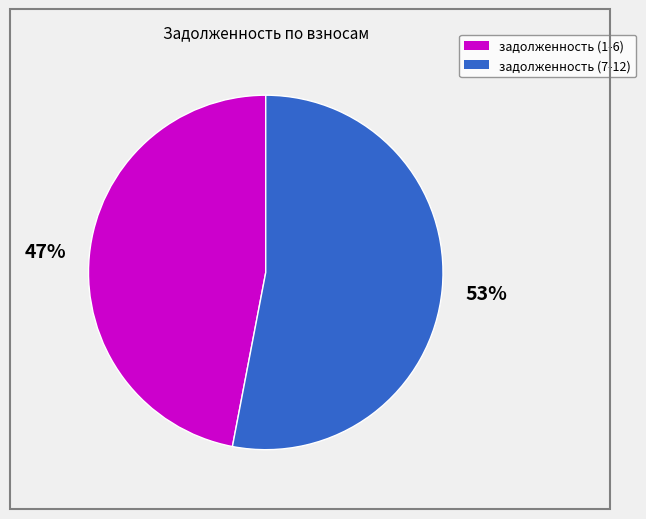

To the nearest percent, what is the average slice percentage?

50%